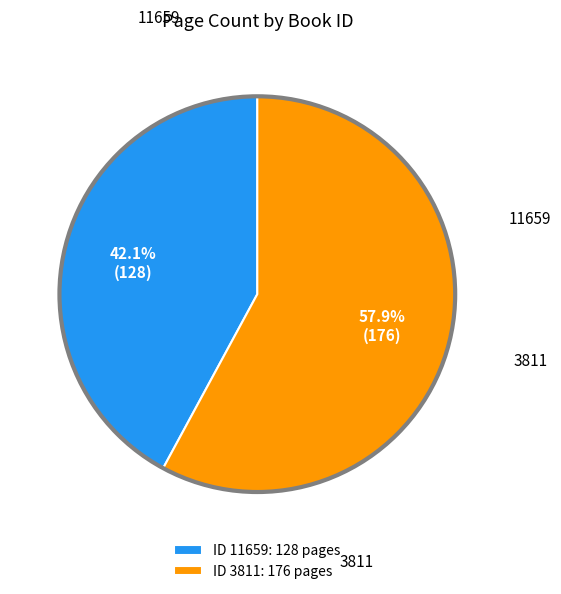

Rank the categories by value from highest to lowest.

ID 3811: 176 pages, ID 11659: 128 pages